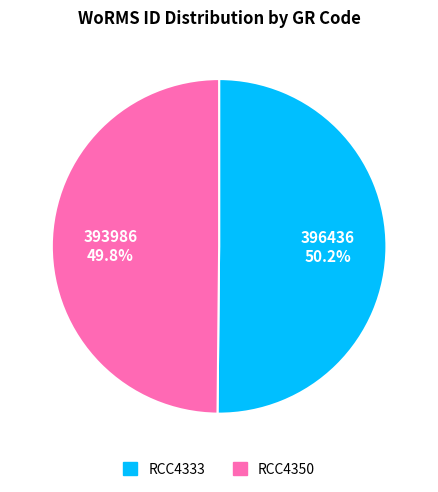

To the nearest percent, what portion does RCC4333 represent?

50%